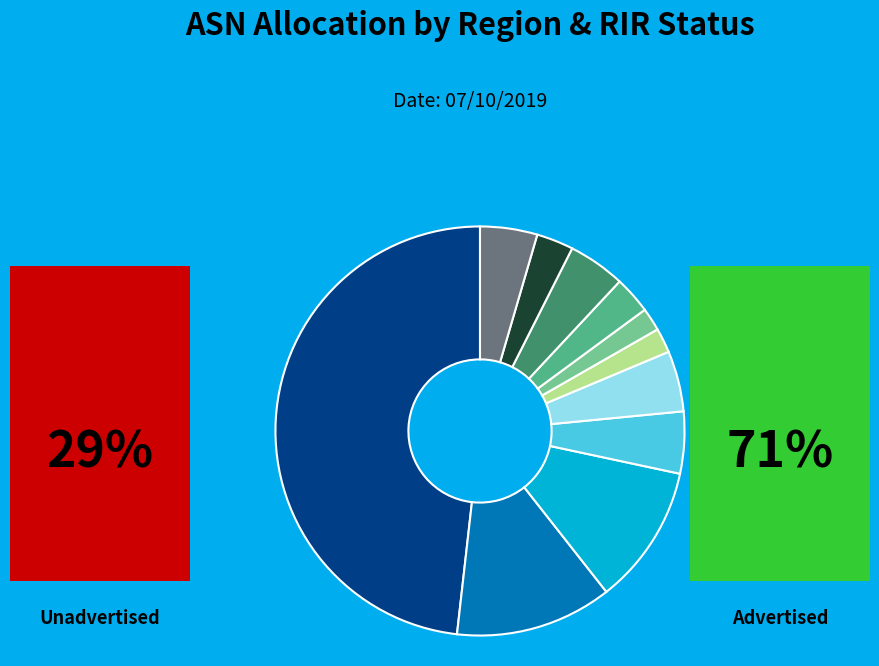

Is there a majority slice in this chart?

No